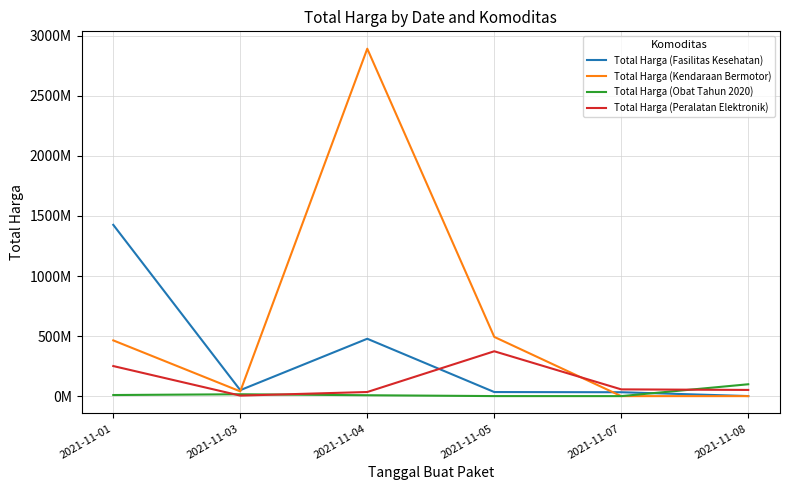

Reading left to right, list all the values displayed in this chart.

Total Harga (Fasilitas Kesehatan): 1425867900	49730040	477600000	34000000	32441200	577875
Total Harga (Kendaraan Bermotor): 464002100	39440000	2892122000	493000000	0	0
Total Harga (Obat Tahun 2020): 9180000	15513960	7401240	333600	78000	98772570
Total Harga (Peralatan Elektronik): 250350000	4350000	34292000	373404000	56152800	51601000